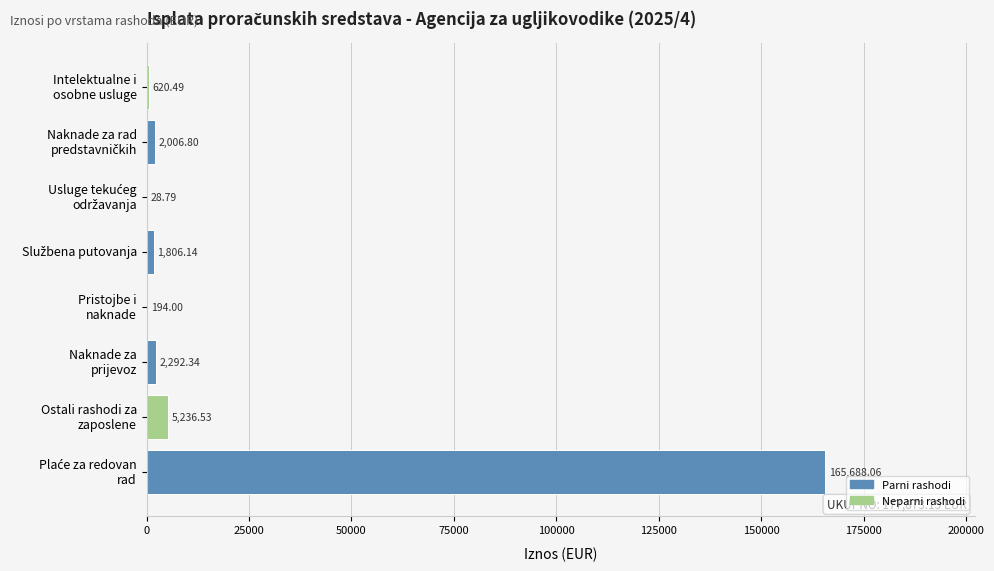

How many data points are above 2006?

4